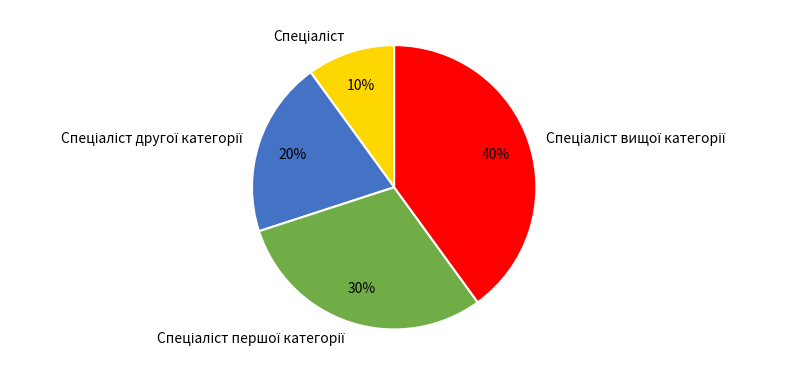

To the nearest percent, what is the difference between the largest and smallest slice percentages?

30%